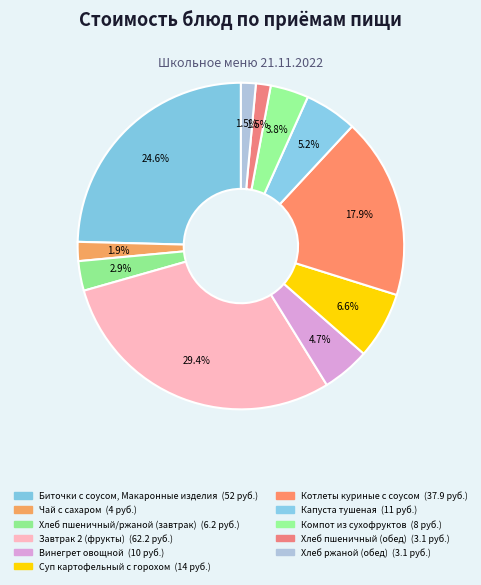

How many segments does this pie chart have?

11